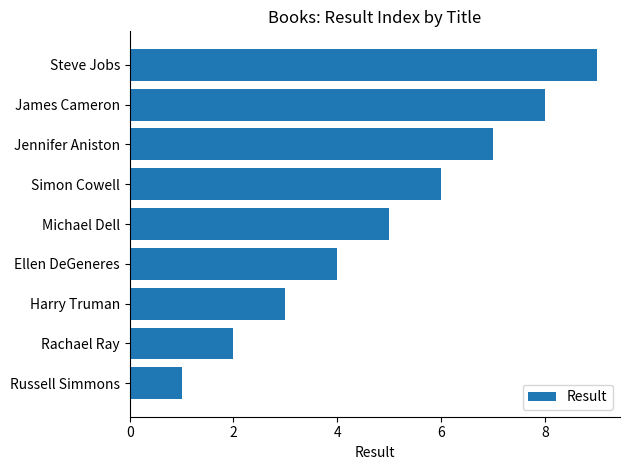

How many data points does each series have?

9